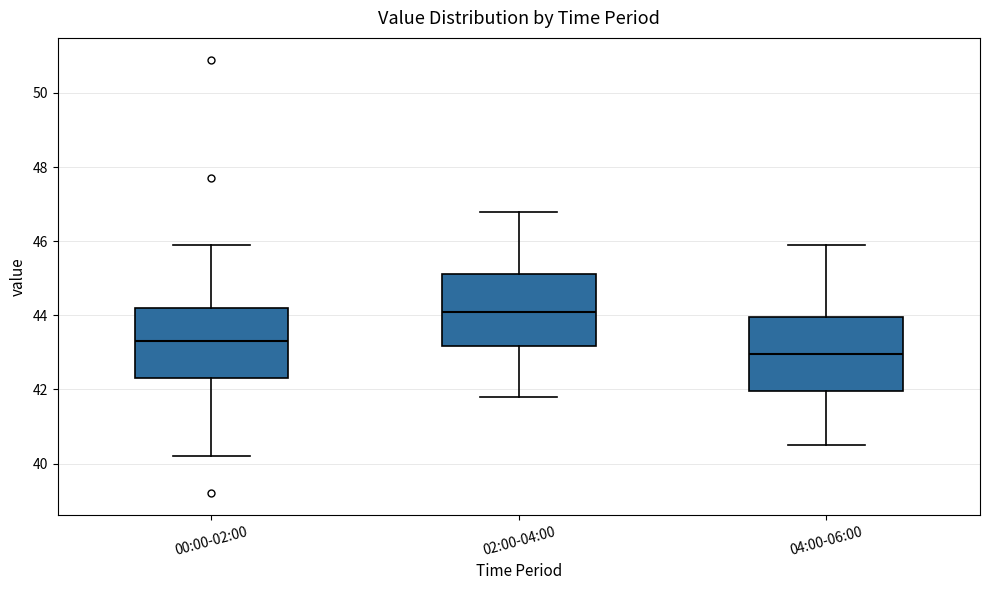

Reading left to right, read every box against the y-axis: the position of its median line, the range the box covers, and the ends of its whiskers. The values are not printed on the chart, so give them approximately, as read against the axis.

00:00-02:00: median 43.4, box 42.4 to 44.2, whiskers 40.2 to 46.0
02:00-04:00: median 44.2, box 43.2 to 45.2, whiskers 41.8 to 46.8
04:00-06:00: median 43.0, box 42.0 to 44.0, whiskers 40.6 to 46.0